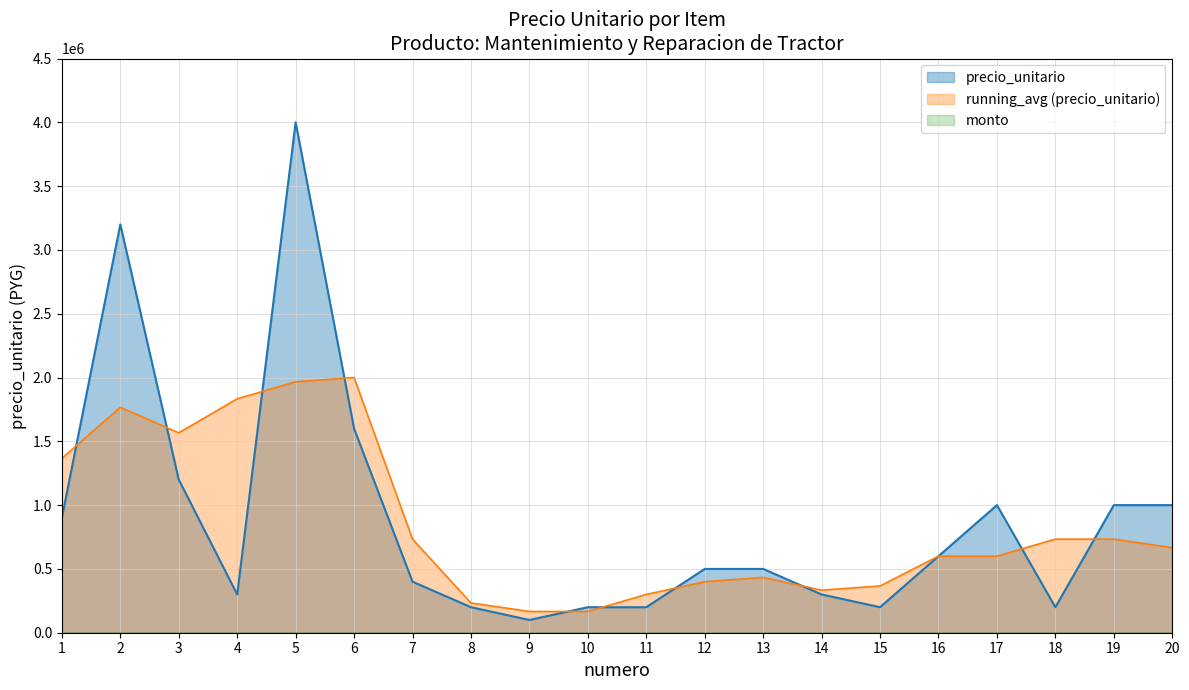

Is the value of precio_unitario at 17 greater than the value of running_avg (precio_unitario) at 3?

No